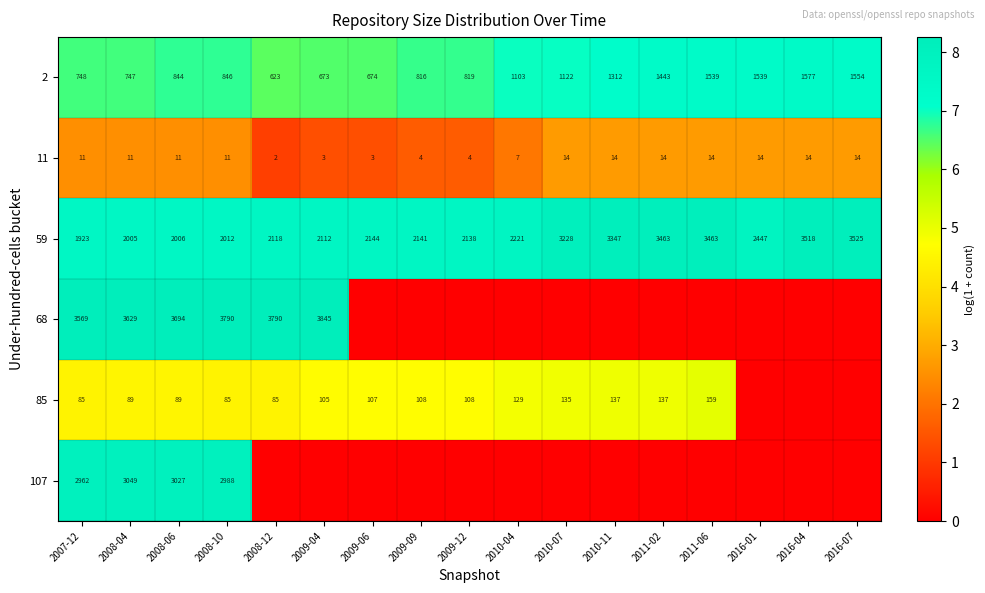

Between 2008-04 and 2009-04, which series saw the biggest shift?

107